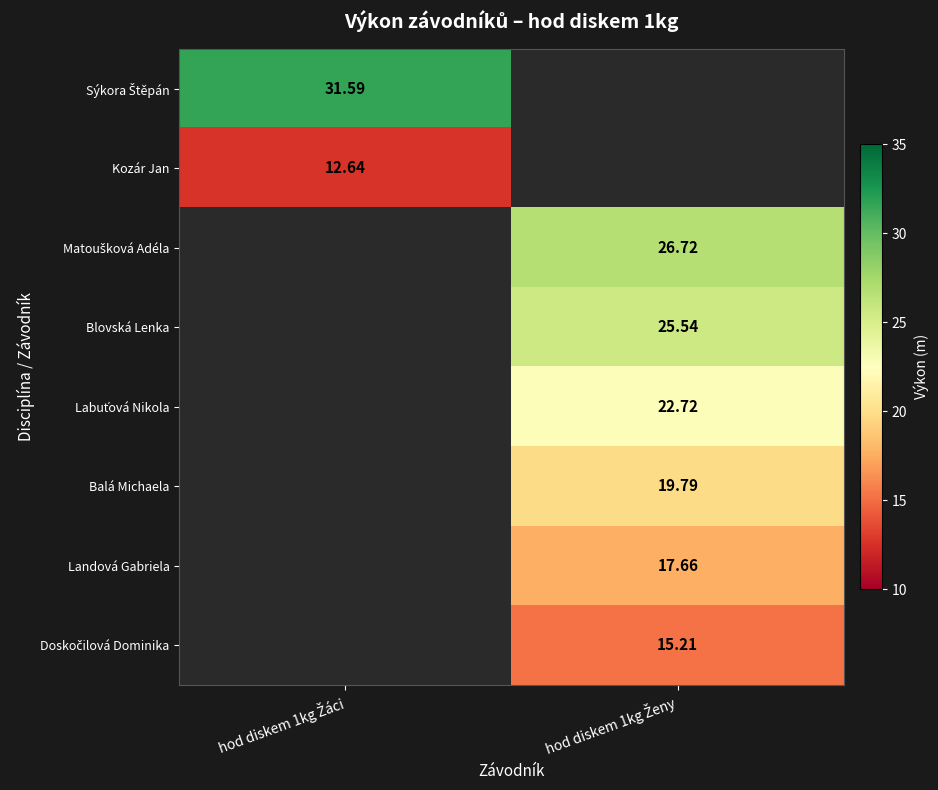

Which series has the largest total across all categories?

Sýkora Štěpán